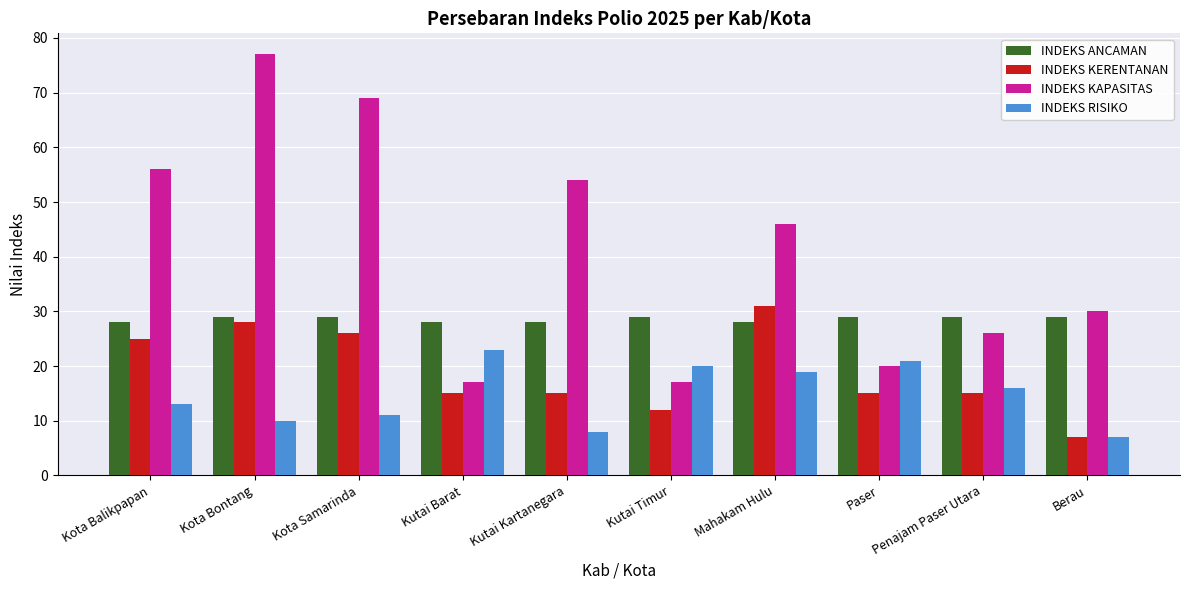

Which series has the largest total across all categories?

INDEKS KAPASITAS